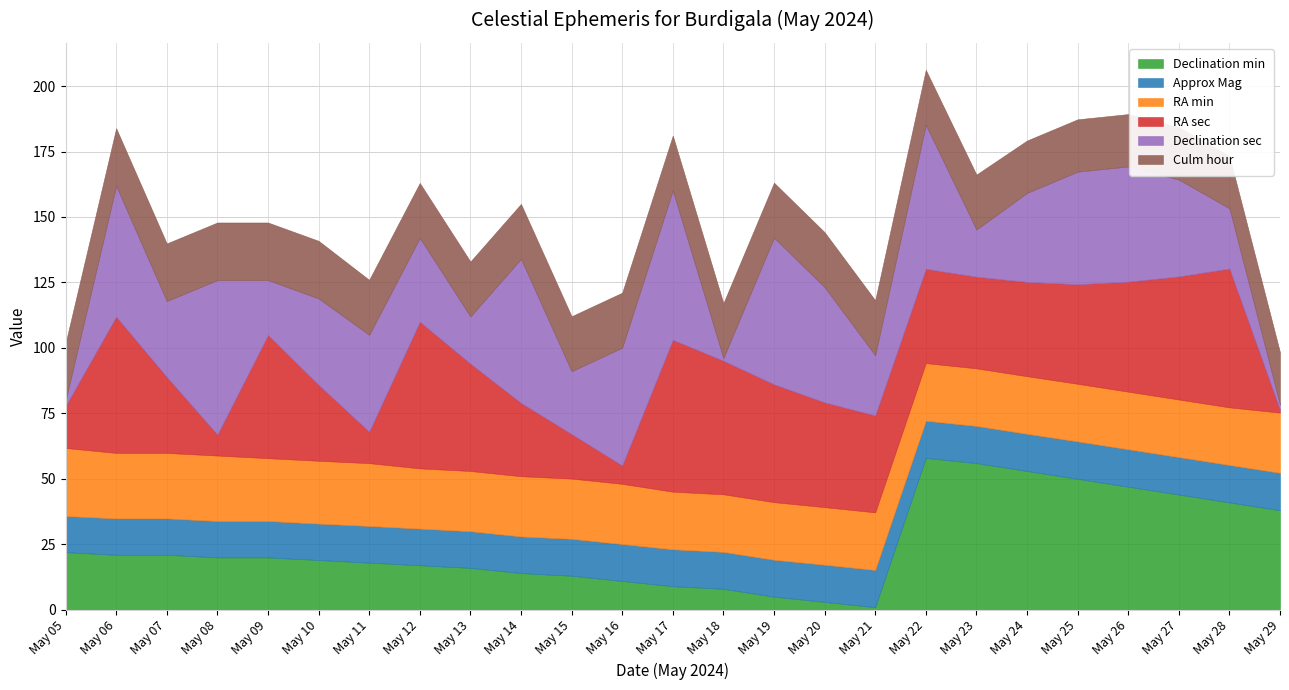

Is the value of Culm hour at May 09 greater than the value of RA min at May 09?

No